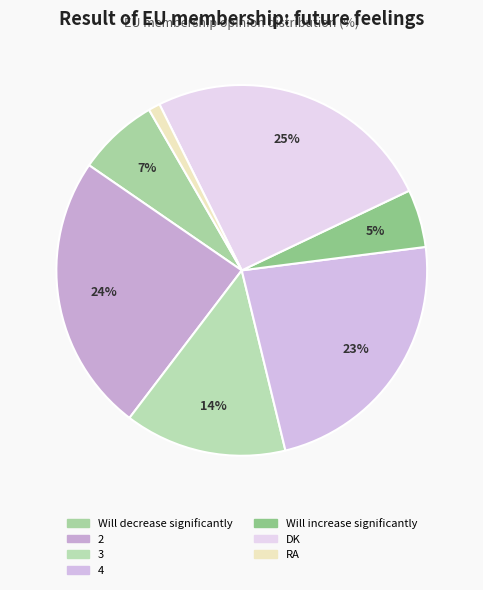

How many slices are in this pie chart?

7